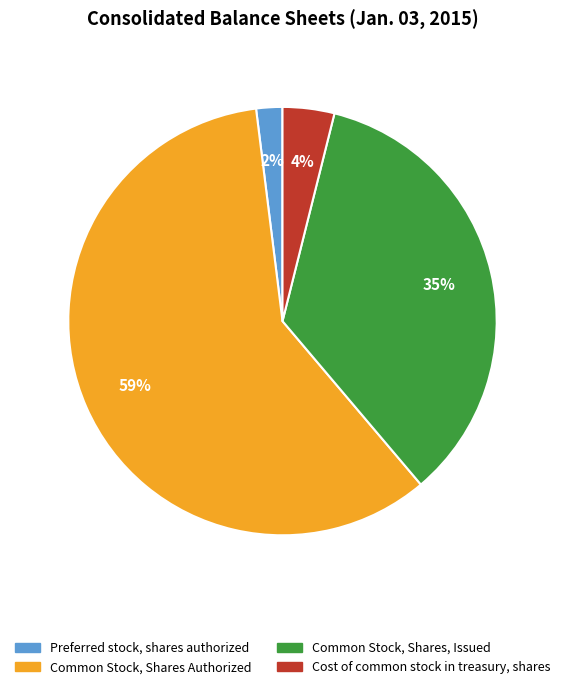

Does any single category account for the majority?

Yes